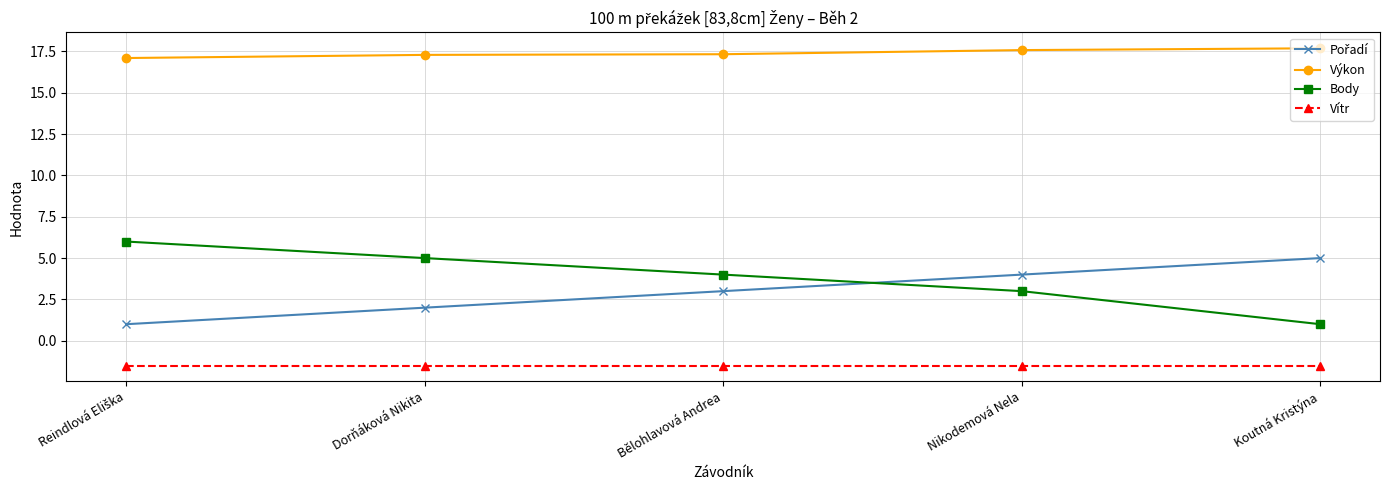

True or false: Body has more than 1 interior local peaks.

False